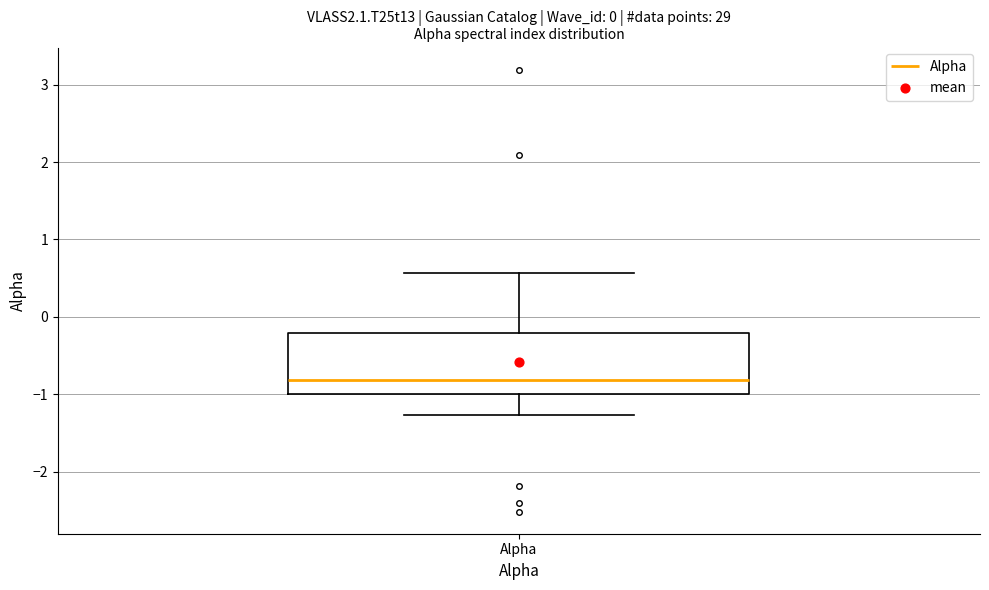

Read this box plot against the y-axis: the position of the median line, the range covered by the box, and the ends of both whiskers. The values are not printed on the chart, so give them approximately, as read against the axis.

median -0.8, box -1.0 to -0.2, whiskers -1.3 to 0.6